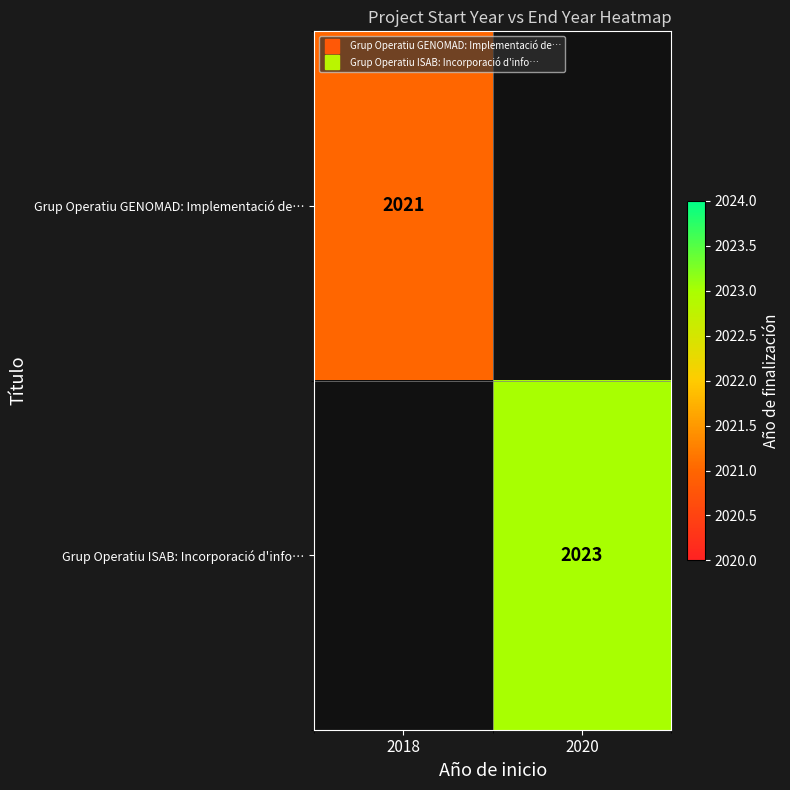

At how many categories does at least one series exceed 2022?

1